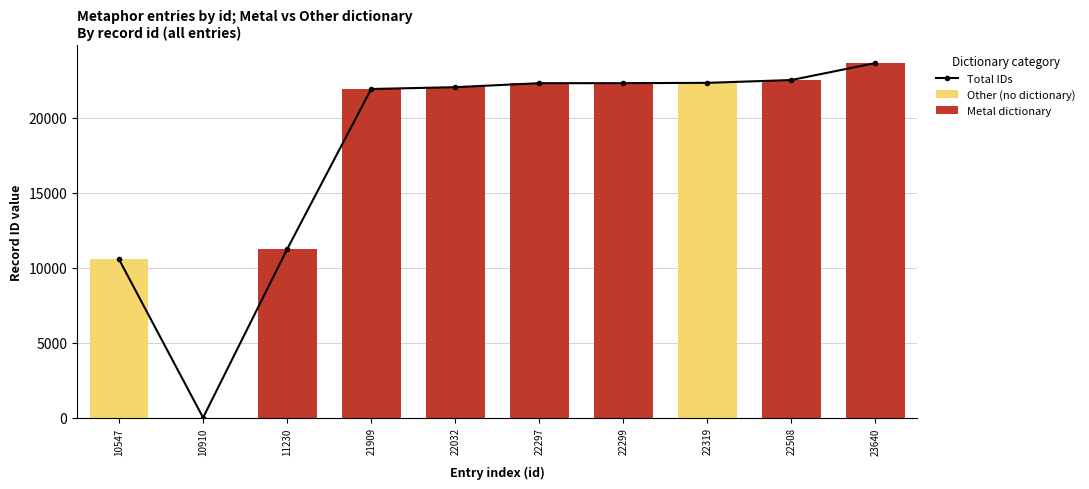

True or false: Other (no dictionary) has a value of 0 at 22299.

True